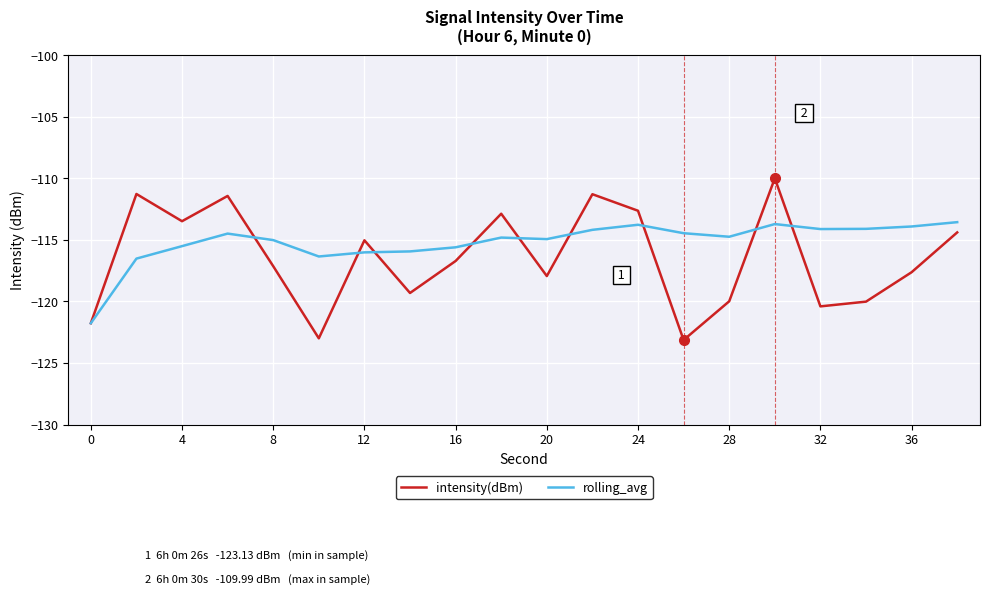

Which series has the largest total across all categories?

rolling_avg